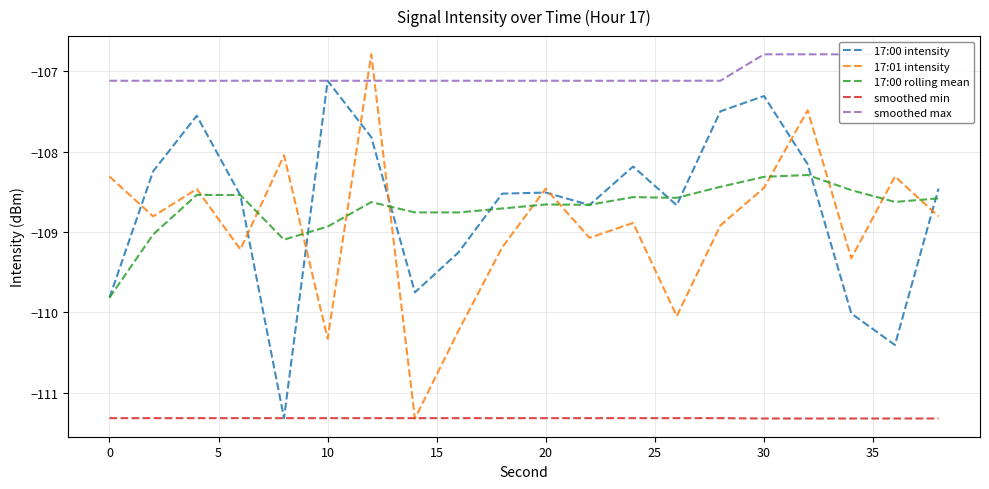

True or false: 17:00 intensity has a value of -108.5 at 20.

True